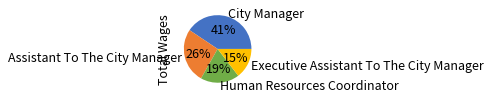

Which has a higher value, Assistant To The City Manager or Executive Assistant To The City Manager?

Assistant To The City Manager